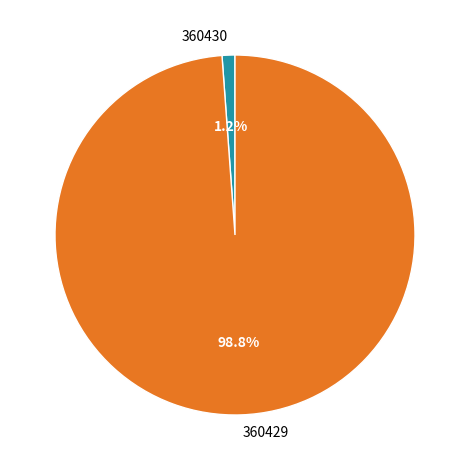

To the nearest percent, what is the difference between the largest and smallest slice percentages?

98%